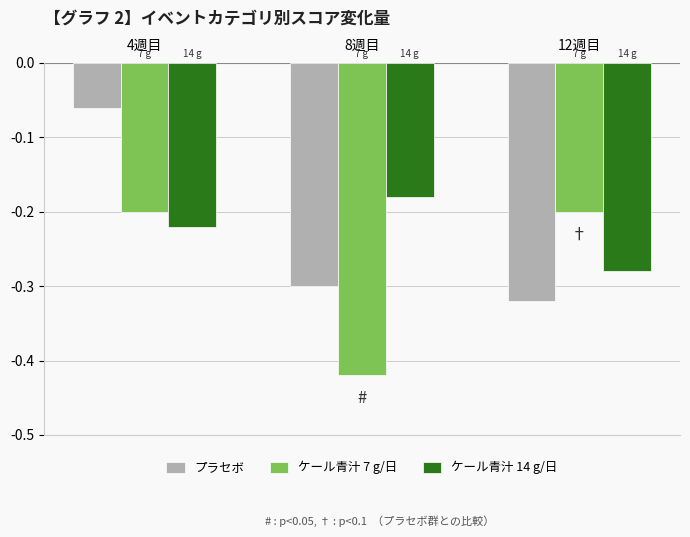

Which category has the highest value across all series?

4週目